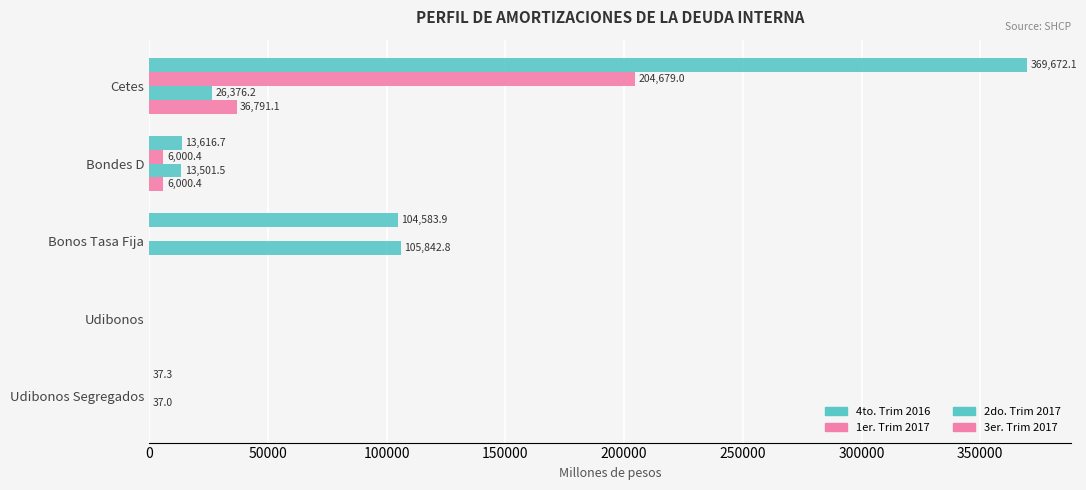

How many data points in 4to. Trim 2016 are above 13616?

3